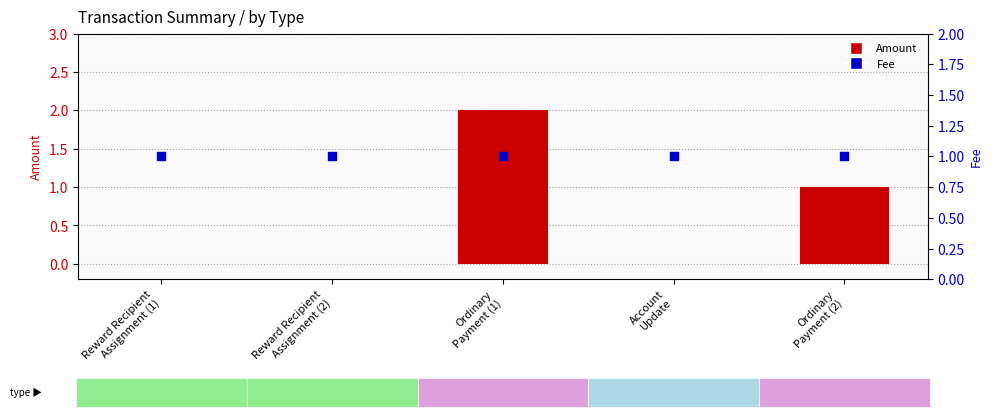

At how many categories does at least one series exceed 0?

5